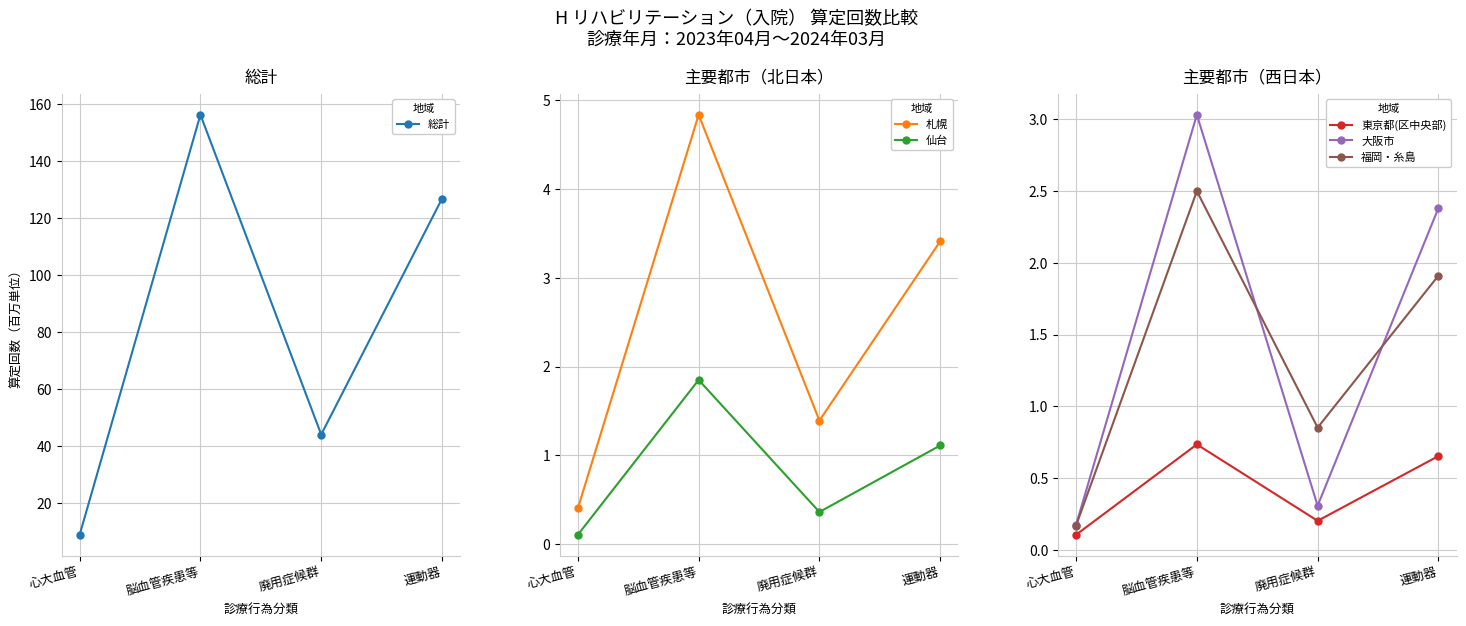

What is the lowest value of the 総計 series?

8.9